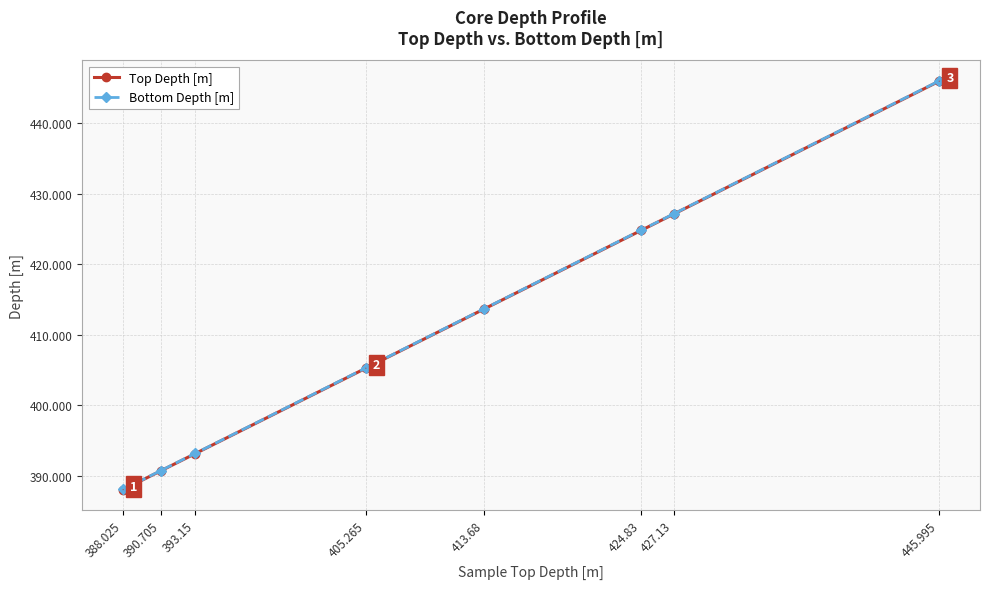

Rank the categories by Top Depth [m] value from lowest to highest.

388.025, 390.705, 393.15, 405.265, 413.68, 424.83, 427.13, 445.995